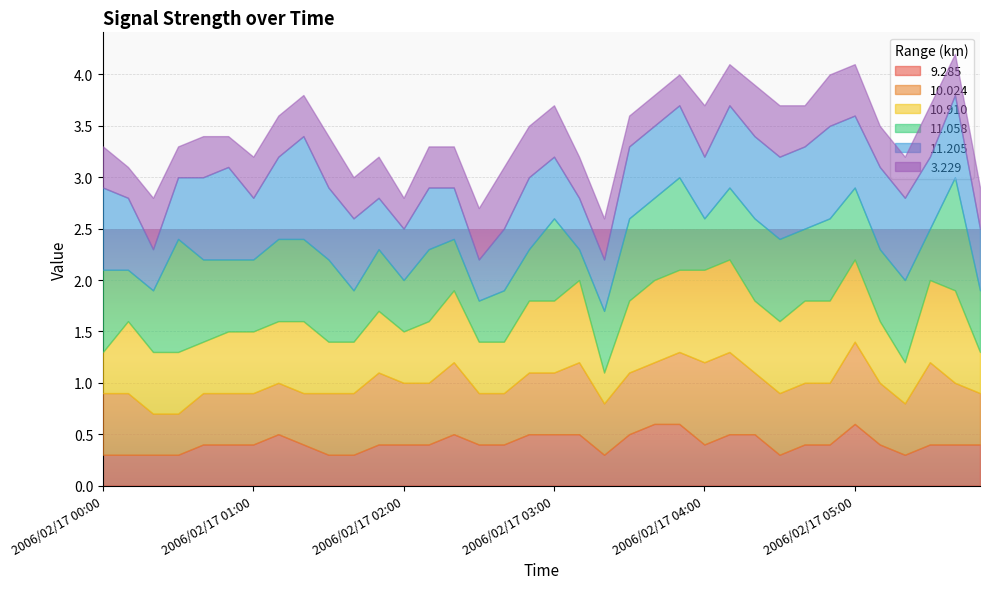

What position from the left is 2006/02/17 02:20?

15